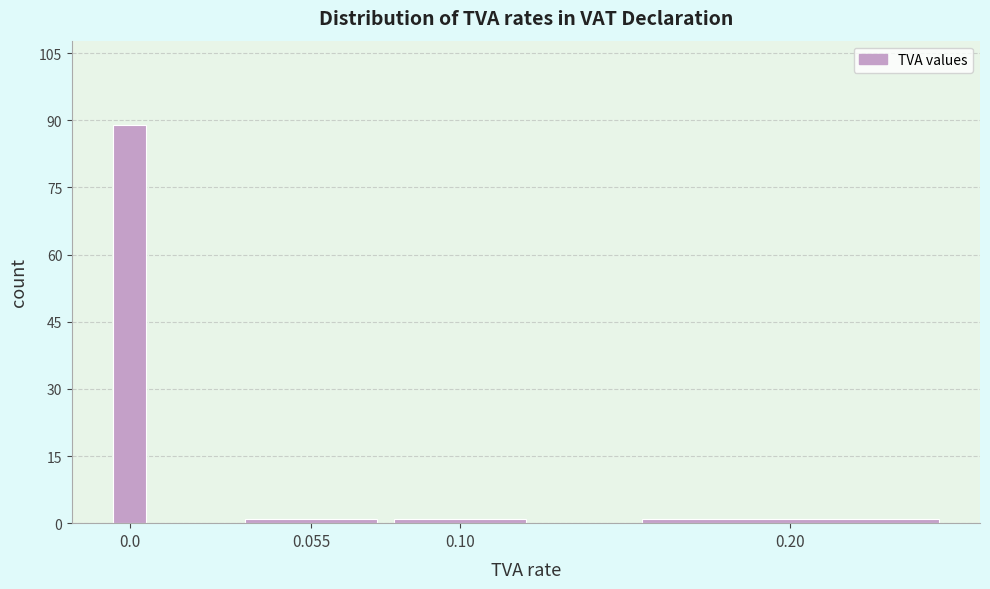

Reading left to right, extract all data points from this chart.

89	1	1	1